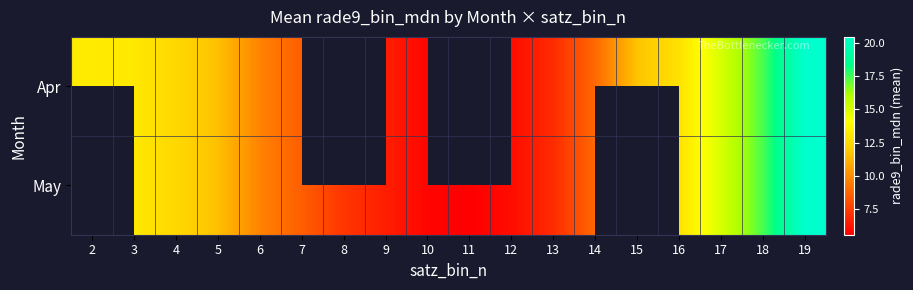

Rank the series by their average value, from highest to lowest.

Apr, May